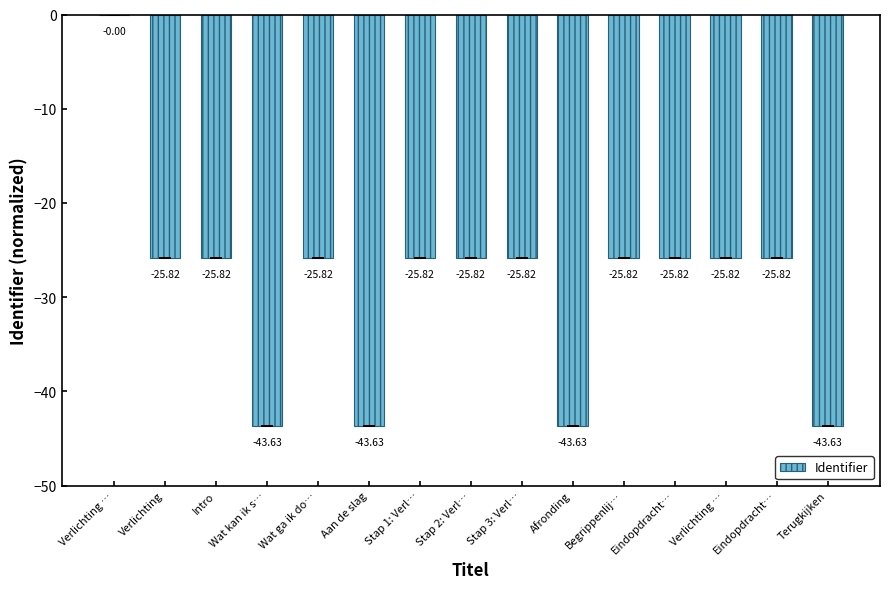

Are the bars horizontal?

No